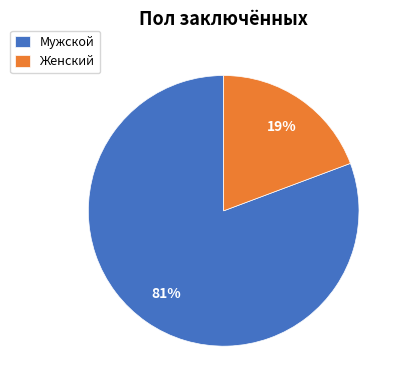

Which slice is the largest?

Мужской